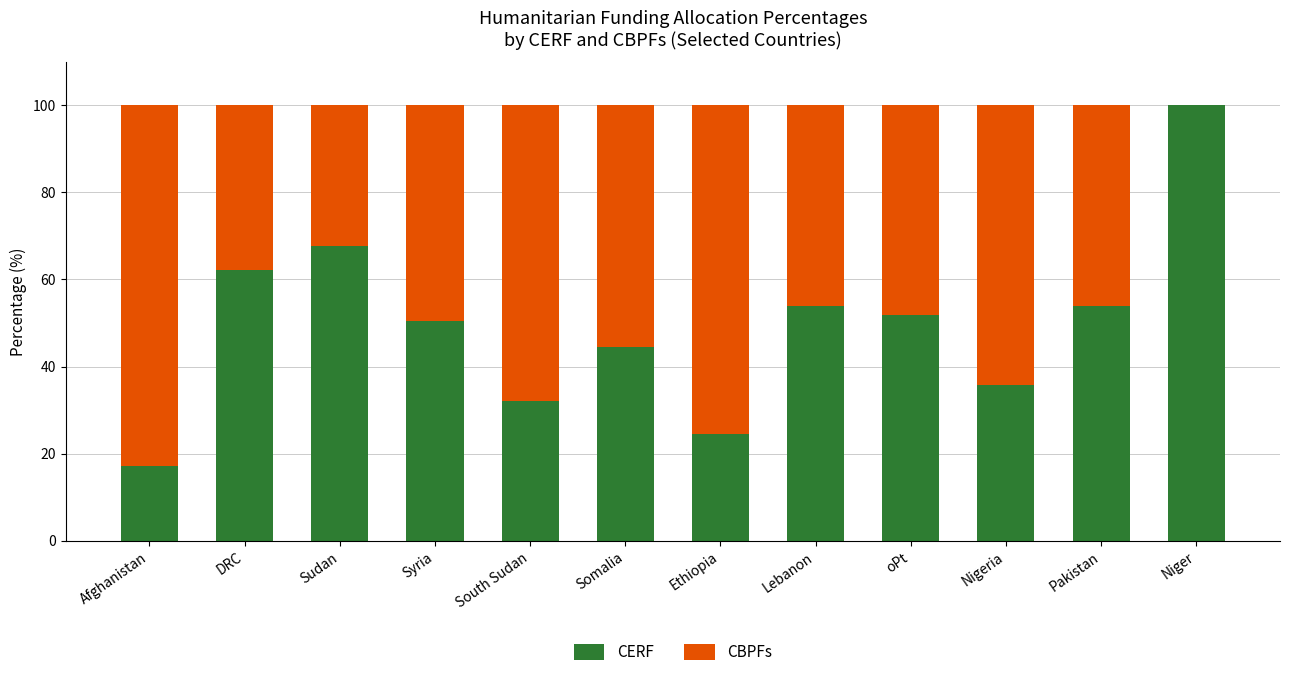

Which category has the highest value in the CERF series?

Niger